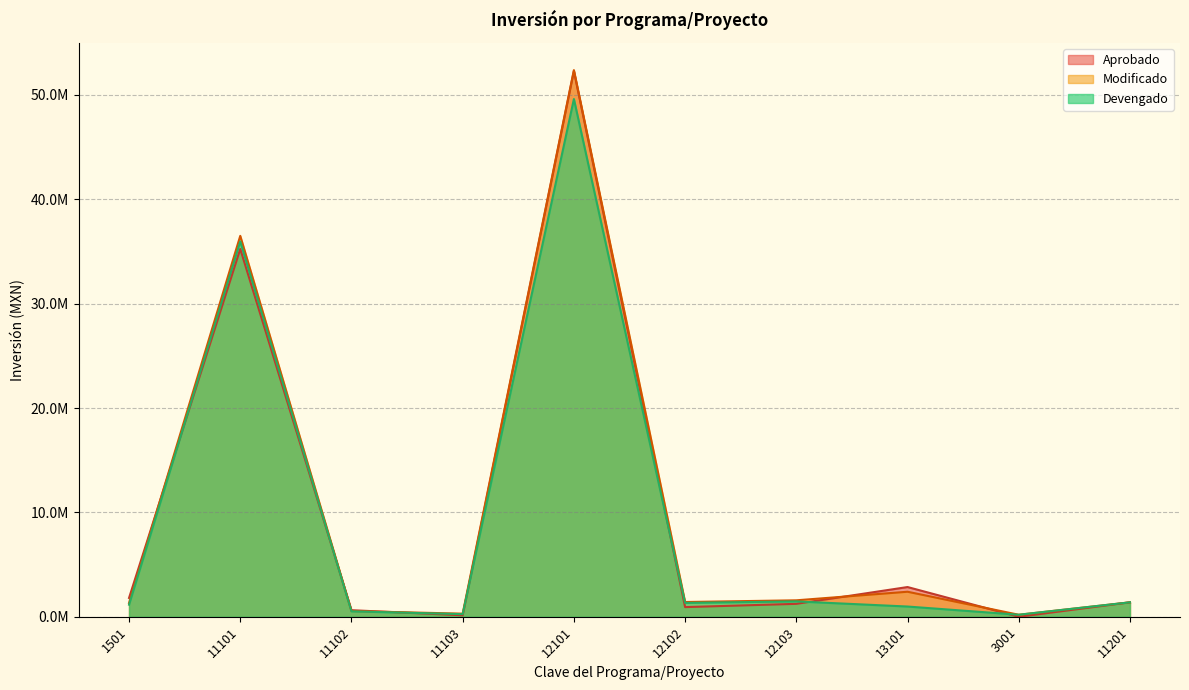

Is it true that Aprobado equals 927356.8 at 12102?

True